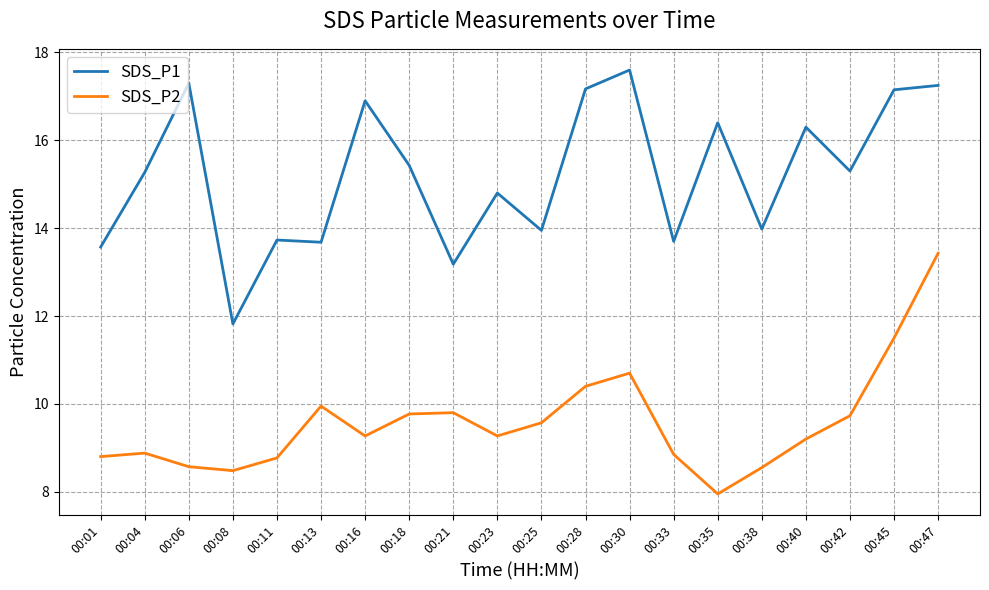

The SDS_P1 series shows 15.3 at 00:42. True or false?

True